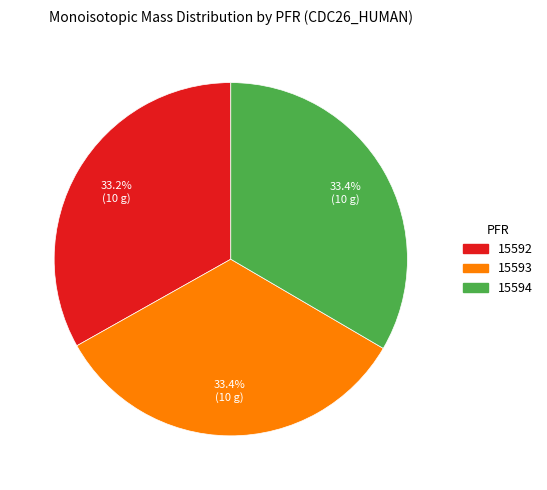

What is the ratio of the value at 15594 to the value at 15592?

1.0